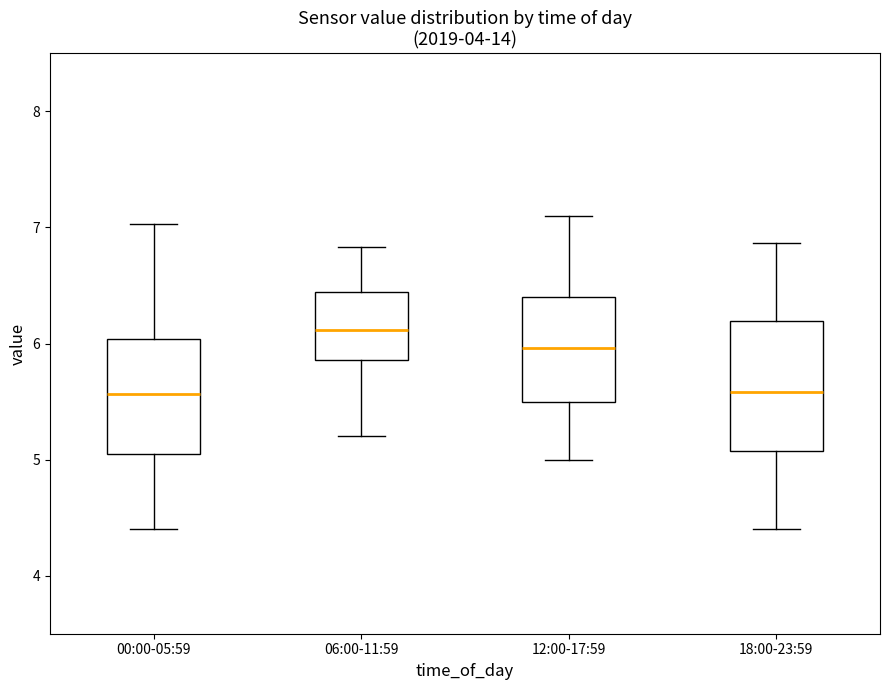

Reading left to right, read every box against the y-axis: the position of its median line, the range the box covers, and the ends of its whiskers. The values are not printed on the chart, so give them approximately, as read against the axis.

00:00-05:59: median 5.6, box 5.1 to 6.0, whiskers 4.4 to 7.0
06:00-11:59: median 6.1, box 5.9 to 6.4, whiskers 5.2 to 6.8
12:00-17:59: median 6.0, box 5.5 to 6.4, whiskers 5.0 to 7.1
18:00-23:59: median 5.6, box 5.1 to 6.2, whiskers 4.4 to 6.9